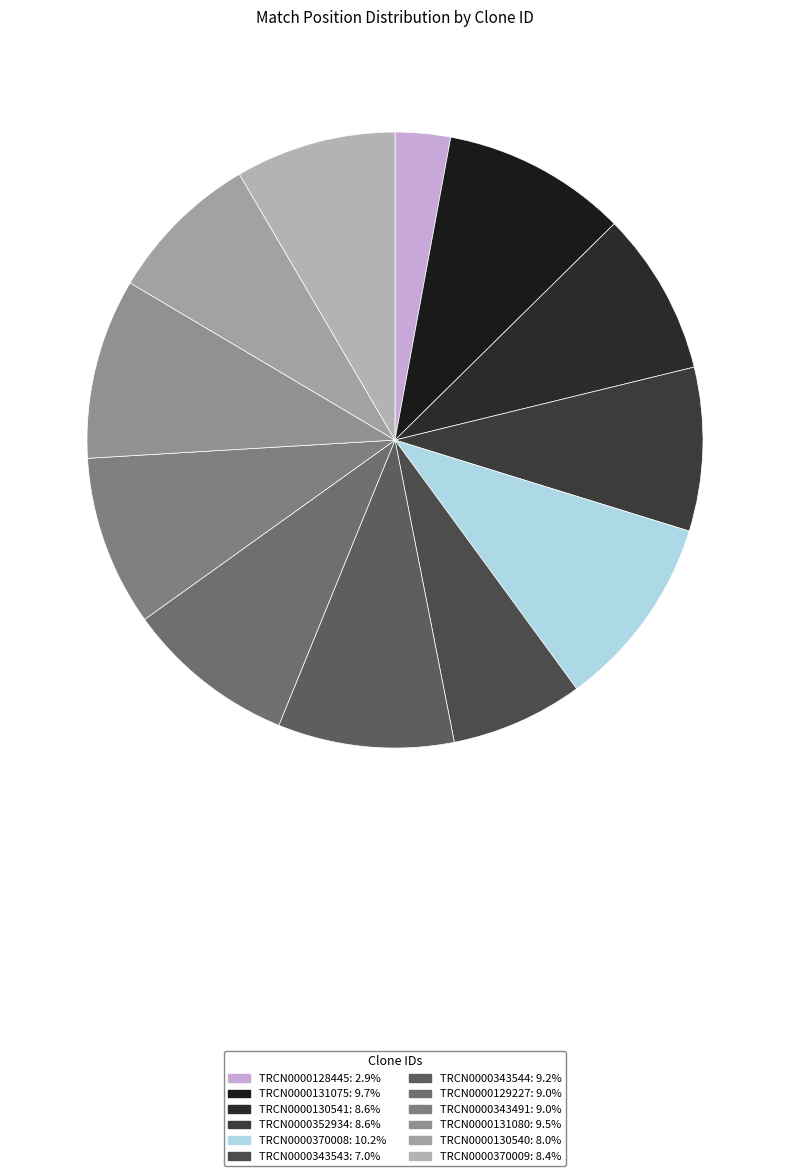

To the nearest percent, what is the difference between the TRCN0000343544 and TRCN0000130540 slice percentages?

1%